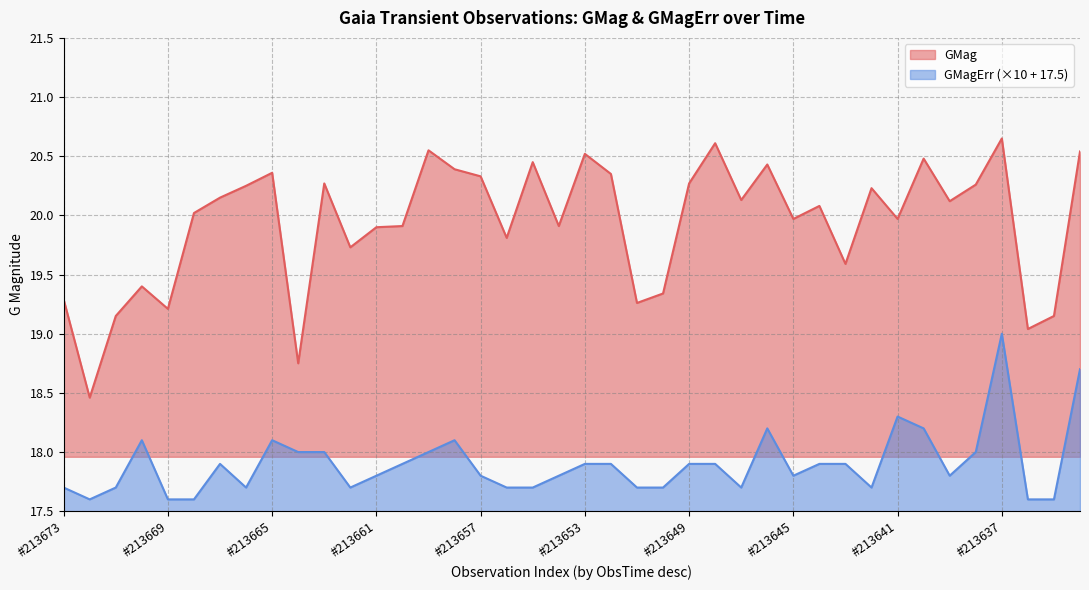

True or false: GMag and GMagErr cross at least once.

False